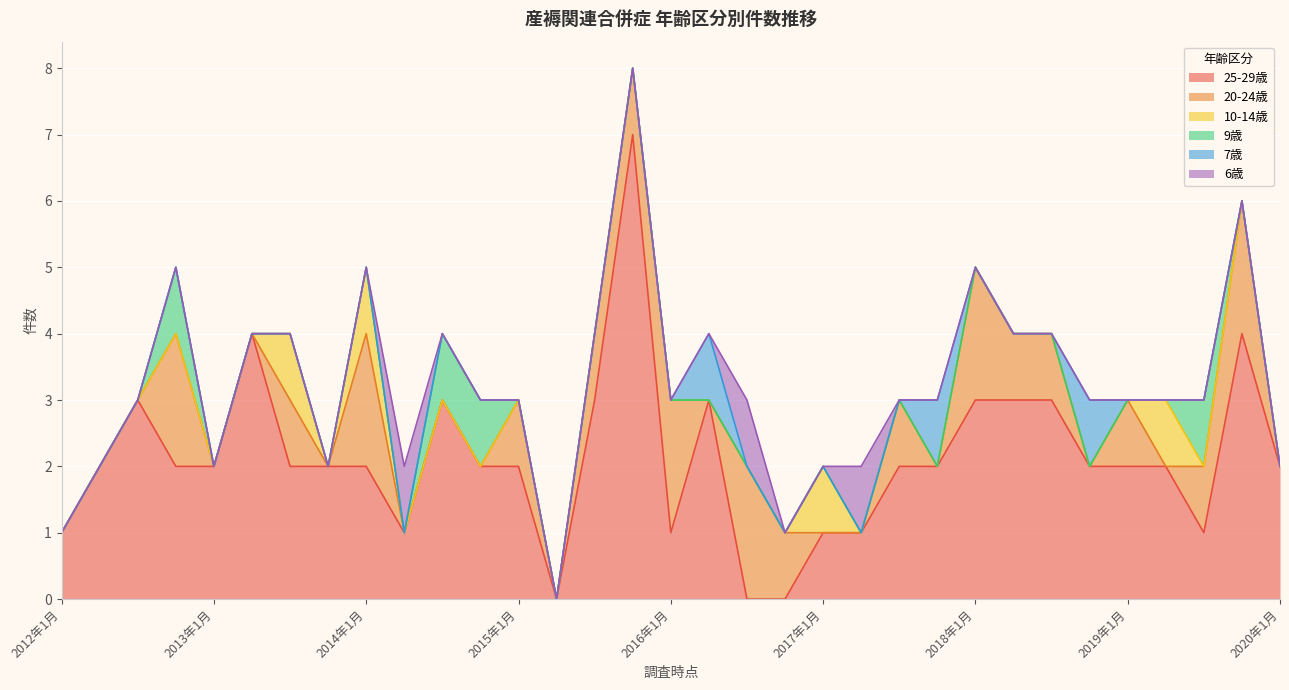

What are all the series names shown in the legend?

25-29歳, 20-24歳, 10-14歳, 9歳, 7歳, 6歳